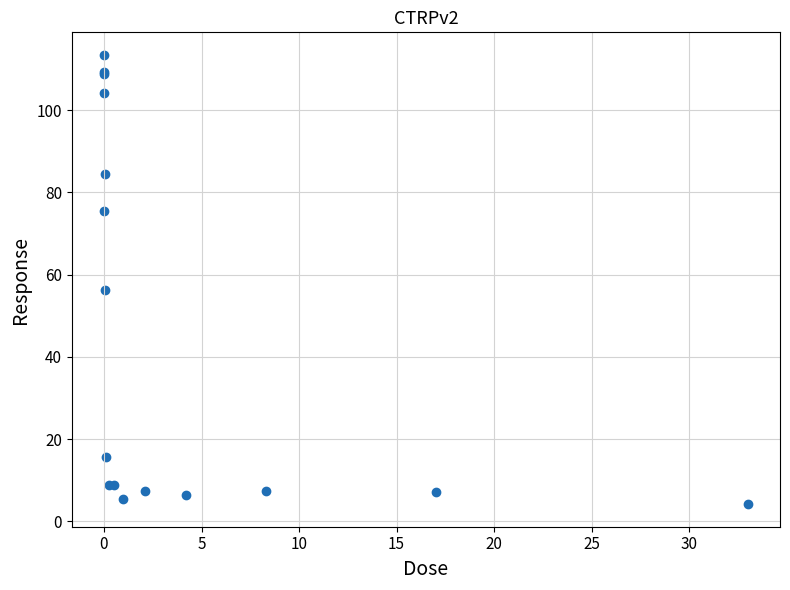

What Y value in the scatter plot is closest to 58?

56.4